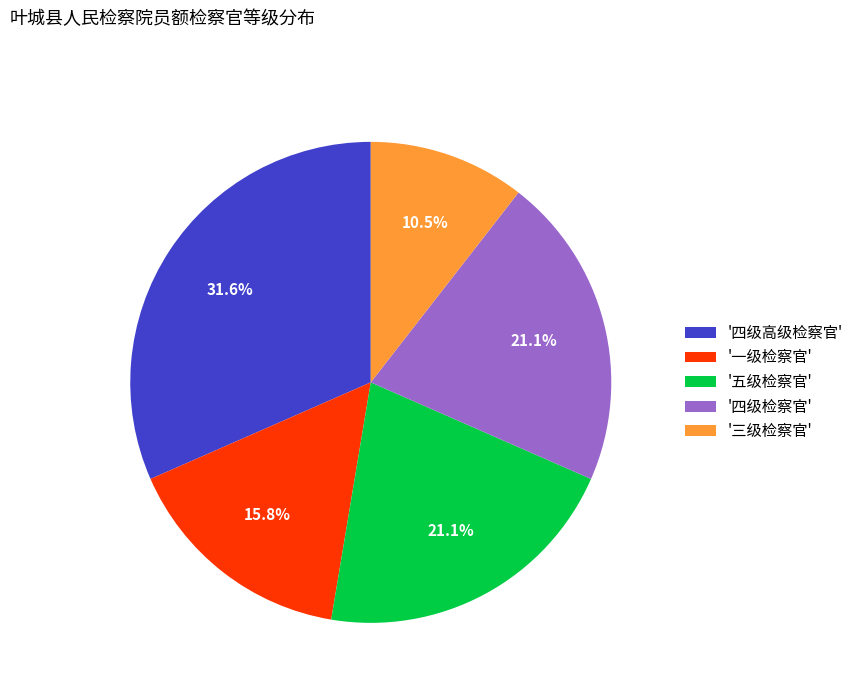

To the nearest percent, what is the average slice percentage?

20%